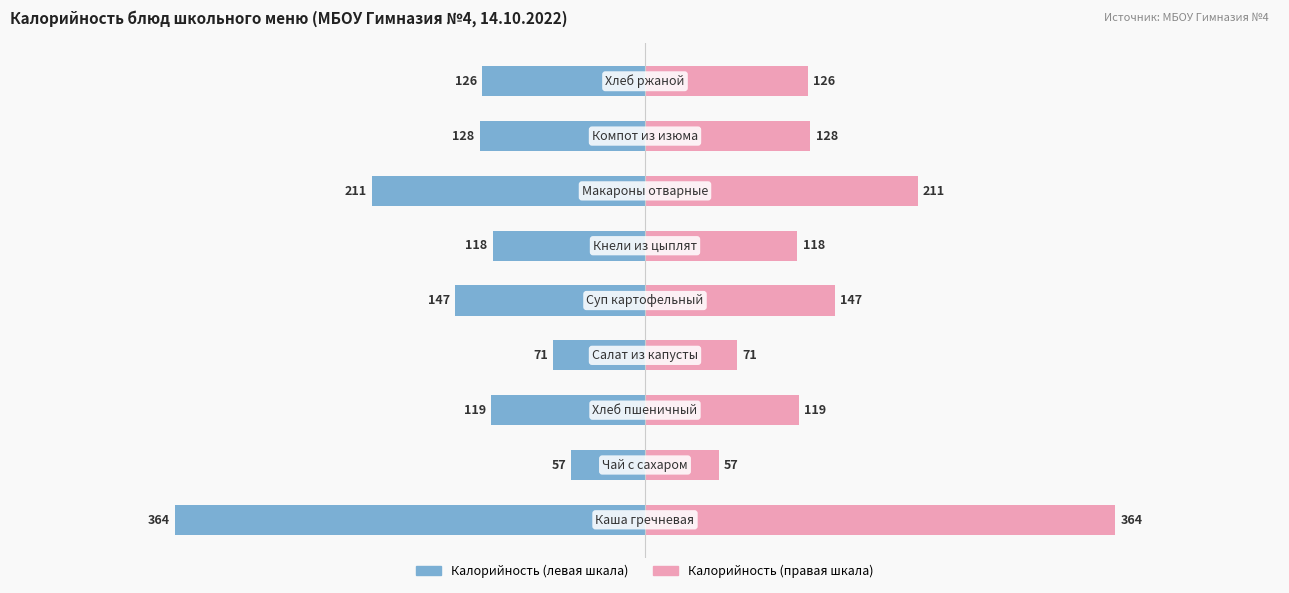

What position from the right is 8?

1